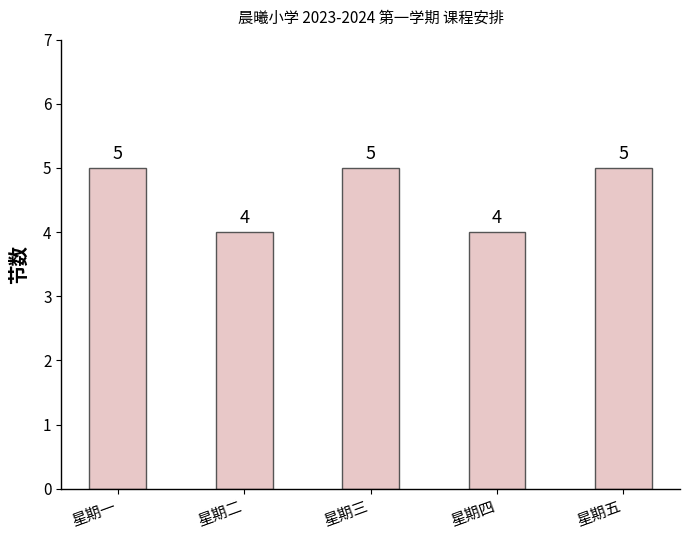

Which has a higher value, 星期四 or 星期五?

星期五